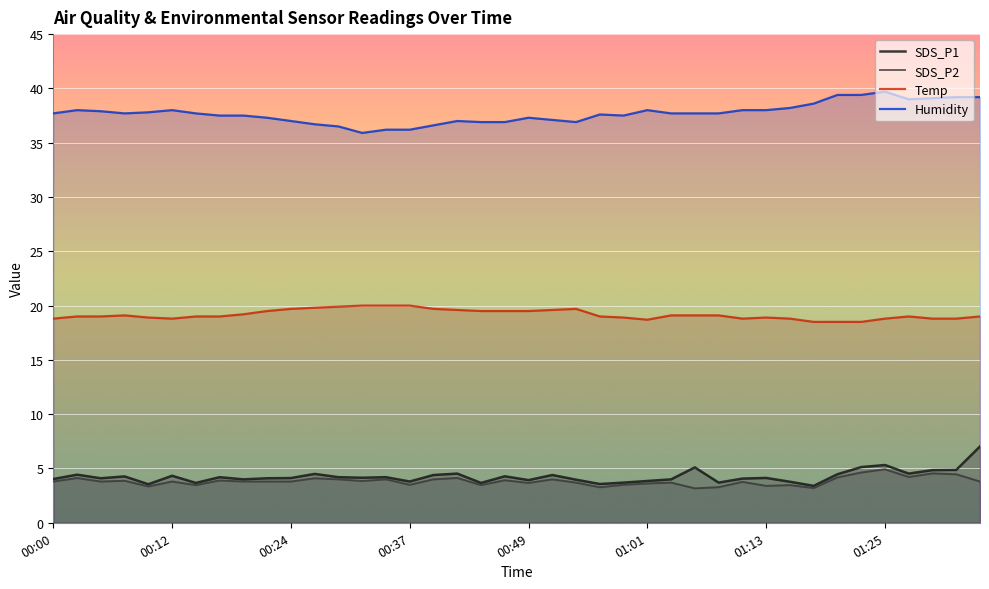

How many series are shown in this chart?

4